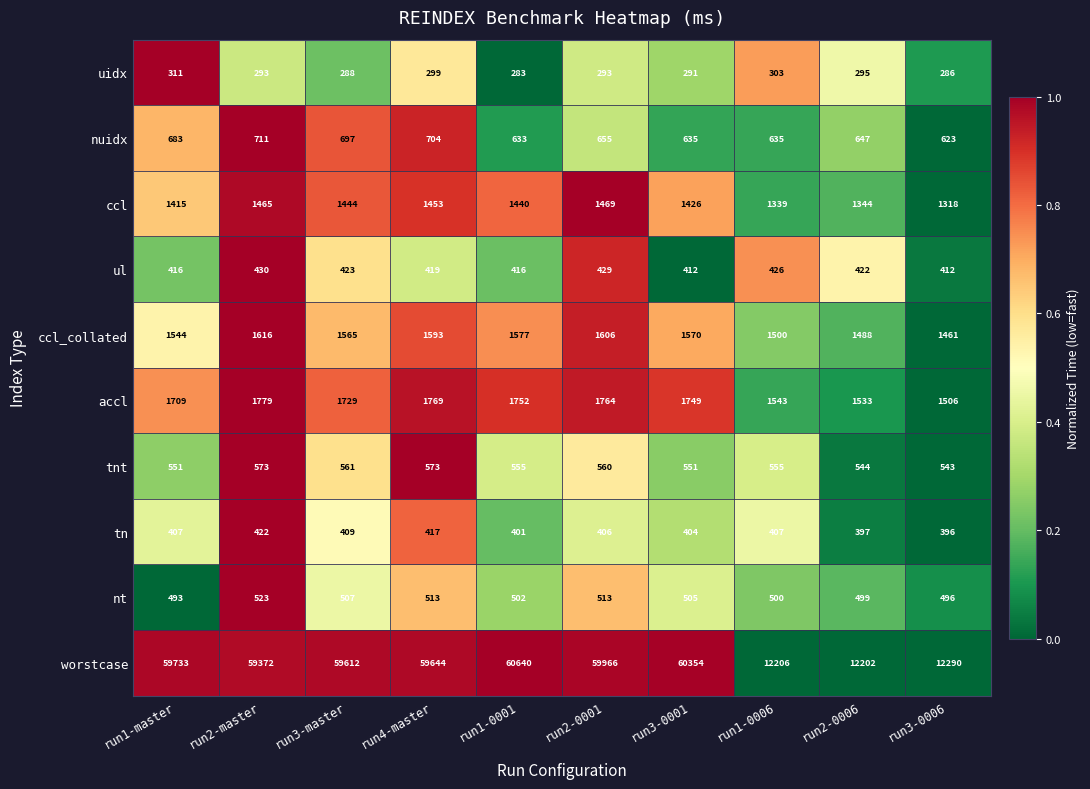

Rank the series by their maximum value, from highest to lowest.

worstcase, accl, ccl_collated, ccl, nuidx, tnt, nt, ul, tn, uidx